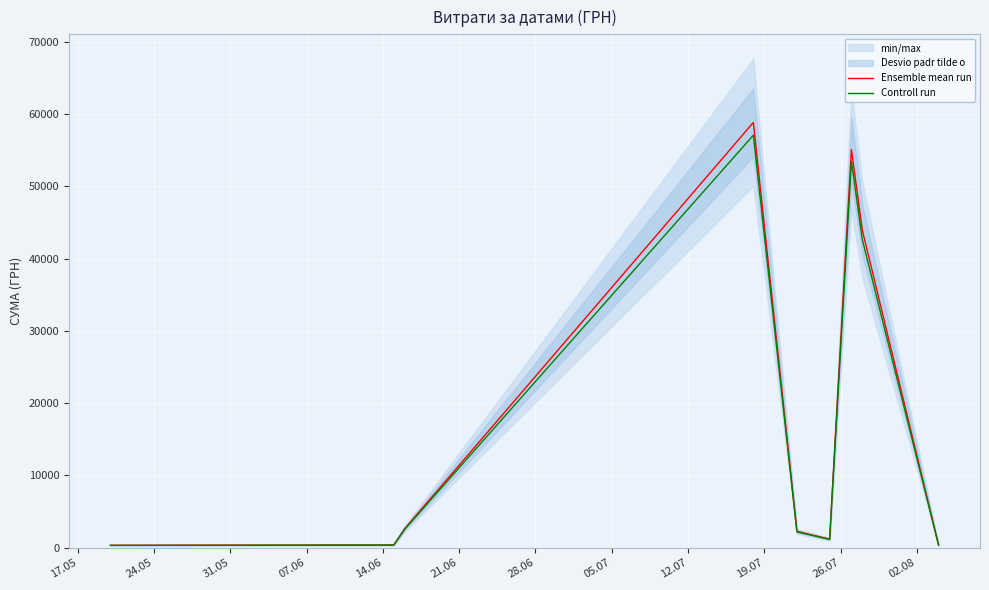

Is the value of Controll run at 24.05 greater than the value of Ensemble mean run at 28.06?

No